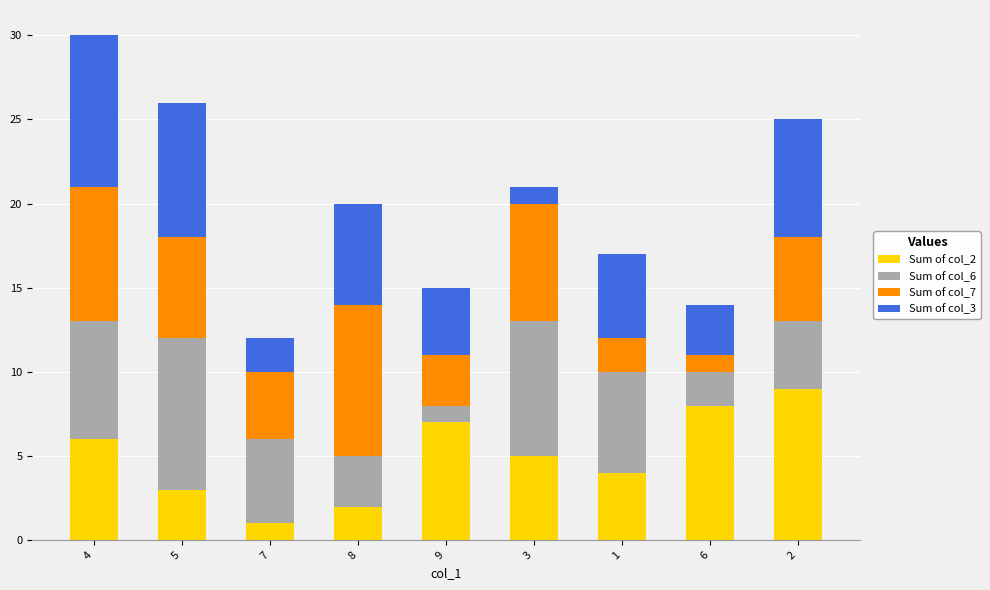

Is it true that Sum of col_2 equals 6 at 4?

True